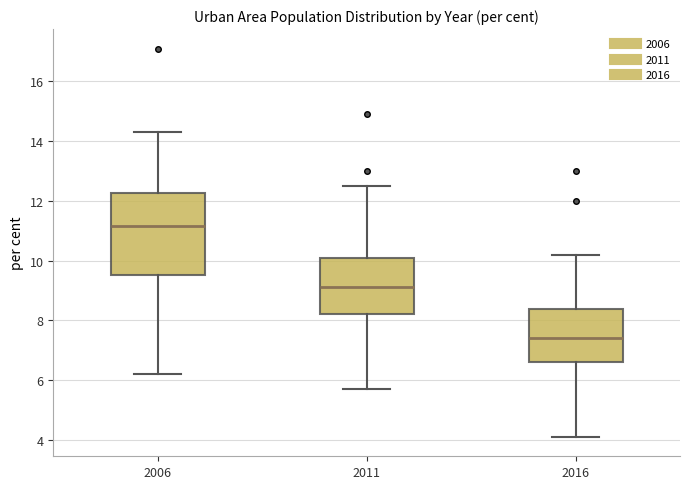

Reading left to right, transcribe this box plot: for each box, give where its median line is, the range the box spans, and where its two whiskers end, as read against the y-axis. The values are not printed on the chart, so give them approximately, as read against the axis.

2006: median 11.2, box 9.6 to 12.2, whiskers 6.2 to 14.4
2011: median 9.2, box 8.2 to 10.0, whiskers 5.8 to 12.6
2016: median 7.4, box 6.6 to 8.4, whiskers 4.2 to 10.2